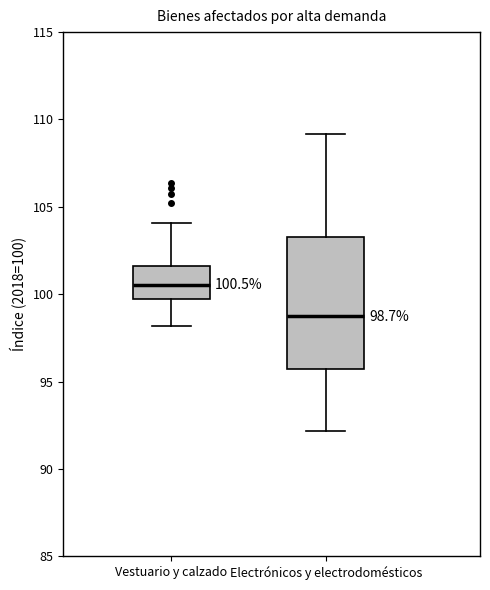

Which box's median line is the highest?

Vestuario y calzado